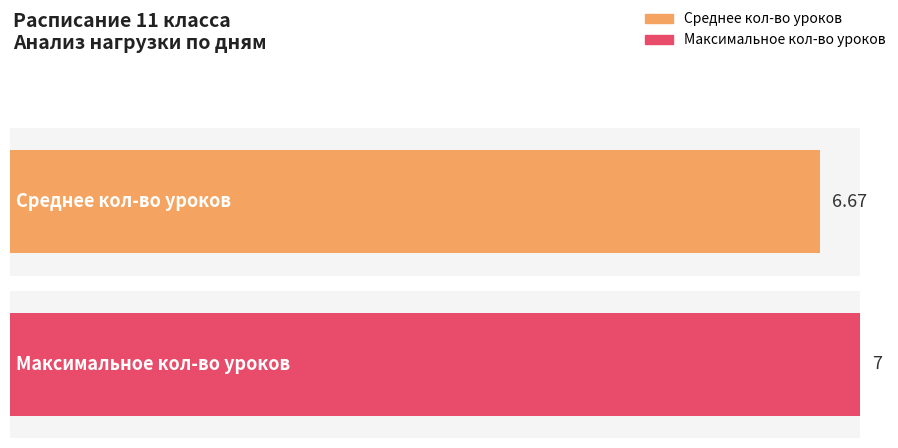

The value of вторник at 2 is 1. True or false?

False